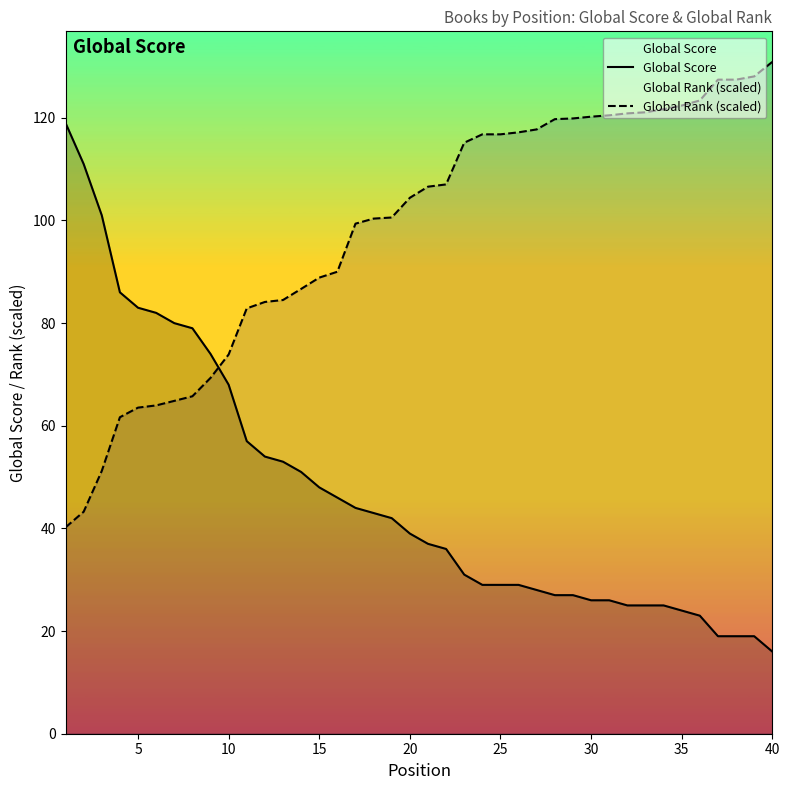

Rank the series by their maximum value, from lowest to highest.

Global Score, Global Rank (scaled)